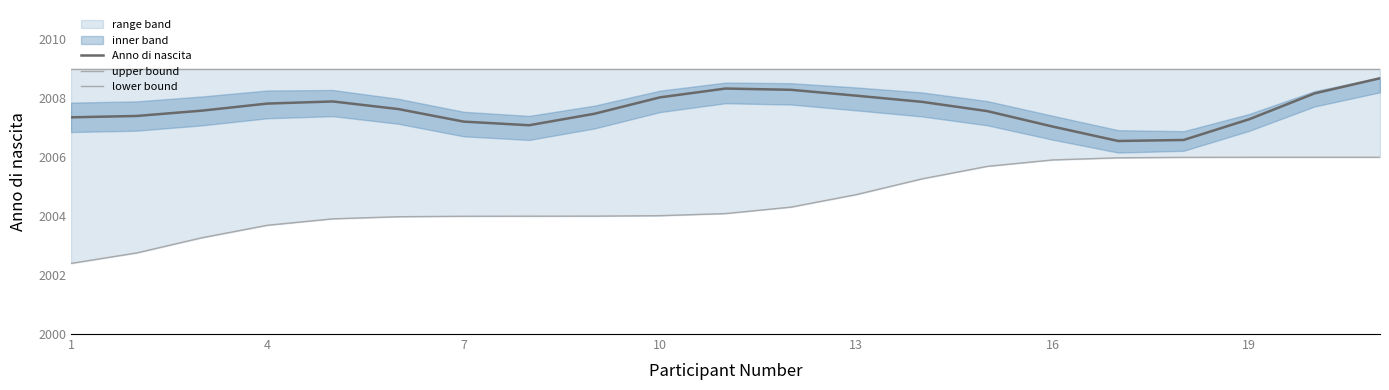

The value of Anno di nascita at 10 is 1283.6. True or false?

False